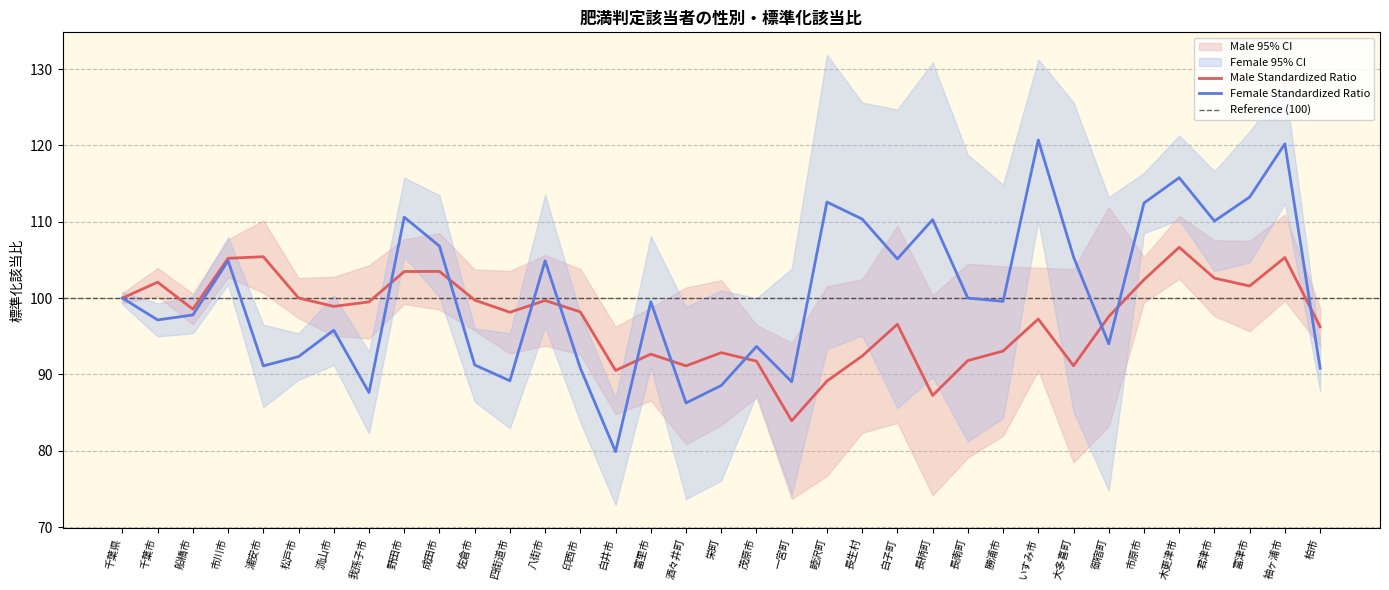

What is the total value across all series at 浦安市?

589.6